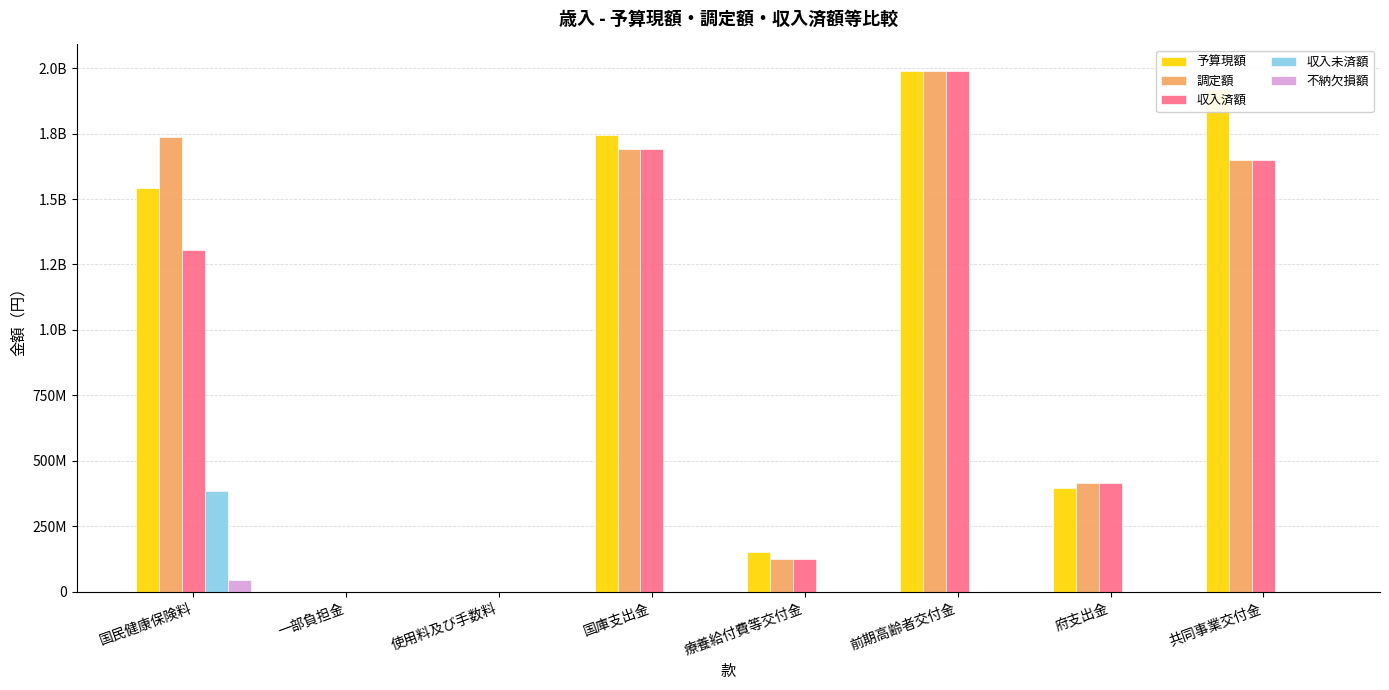

What are all the series names shown in the legend?

予算現額, 調定額, 収入済額, 収入未済額, 不納欠損額